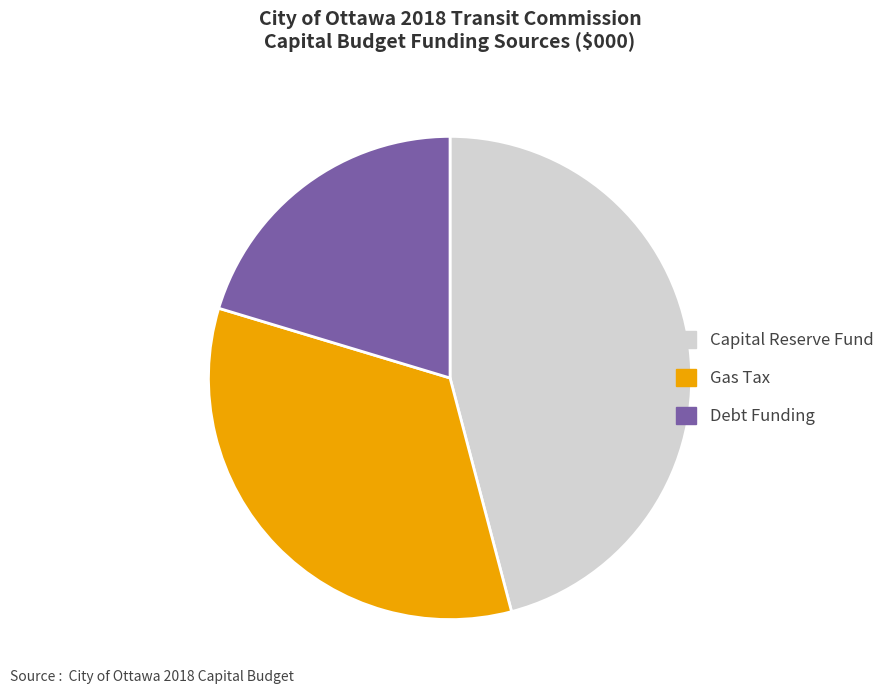

Is Capital Reserve Fund the majority of the pie?

No